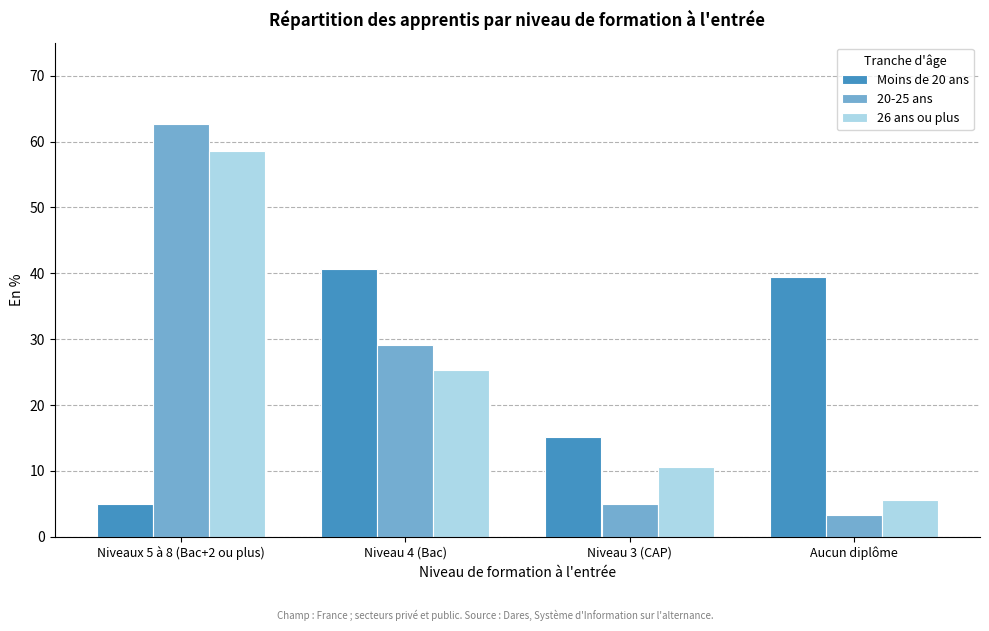

Reading right to left, list all the values displayed in this chart.

Moins de 20 ans: Aucun diplôme=39.4	Niveau 3 (CAP)=15.1	Niveau 4 (Bac)=40.6	Niveaux 5 à 8 (Bac+2 ou plus)=4.9
20-25 ans: Aucun diplôme=3.3	Niveau 3 (CAP)=4.9	Niveau 4 (Bac)=29.1	Niveaux 5 à 8 (Bac+2 ou plus)=62.7
26 ans ou plus: Aucun diplôme=5.6	Niveau 3 (CAP)=10.6	Niveau 4 (Bac)=25.3	Niveaux 5 à 8 (Bac+2 ou plus)=58.5